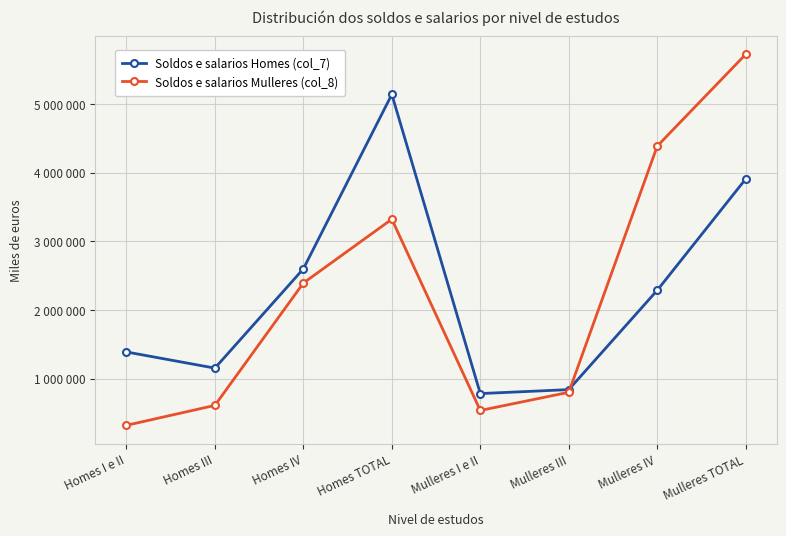

Reading left to right, transcribe all the data shown in this chart.

Soldos e salarios Homes (col_7): Homes I e II=1389070	Homes III=1153428	Homes IV=2600015	Homes TOTAL=5142513	Mulleres I e II=782544	Mulleres III=840337	Mulleres IV=2287431	Mulleres TOTAL=3910312
Soldos e salarios Mulleres (col_8): Homes I e II=319870	Homes III=610511	Homes IV=2393425	Homes TOTAL=3323806	Mulleres I e II=536513	Mulleres III=801420	Mulleres IV=4388955	Mulleres TOTAL=5726889